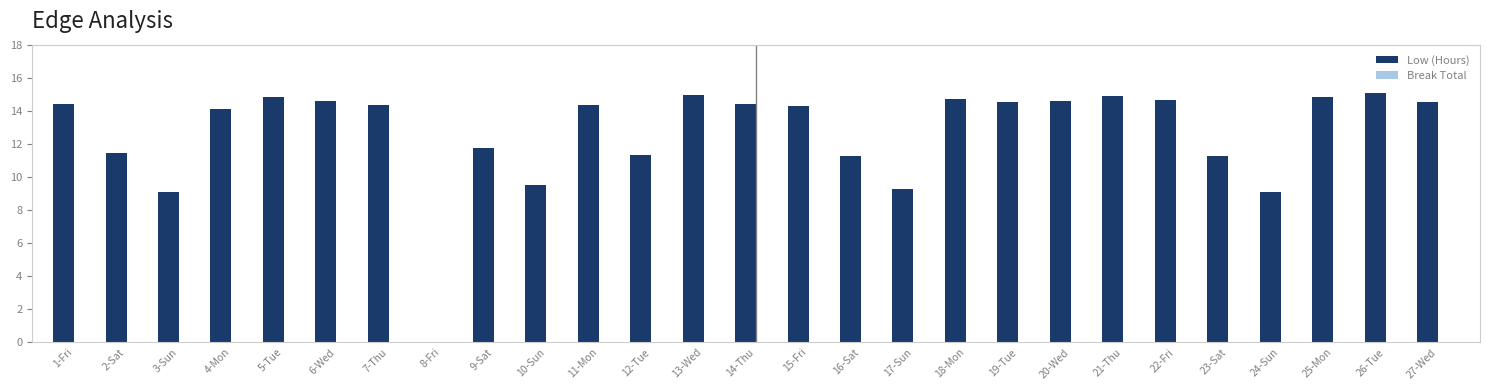

What is the maximum value shown in the chart?

15.1